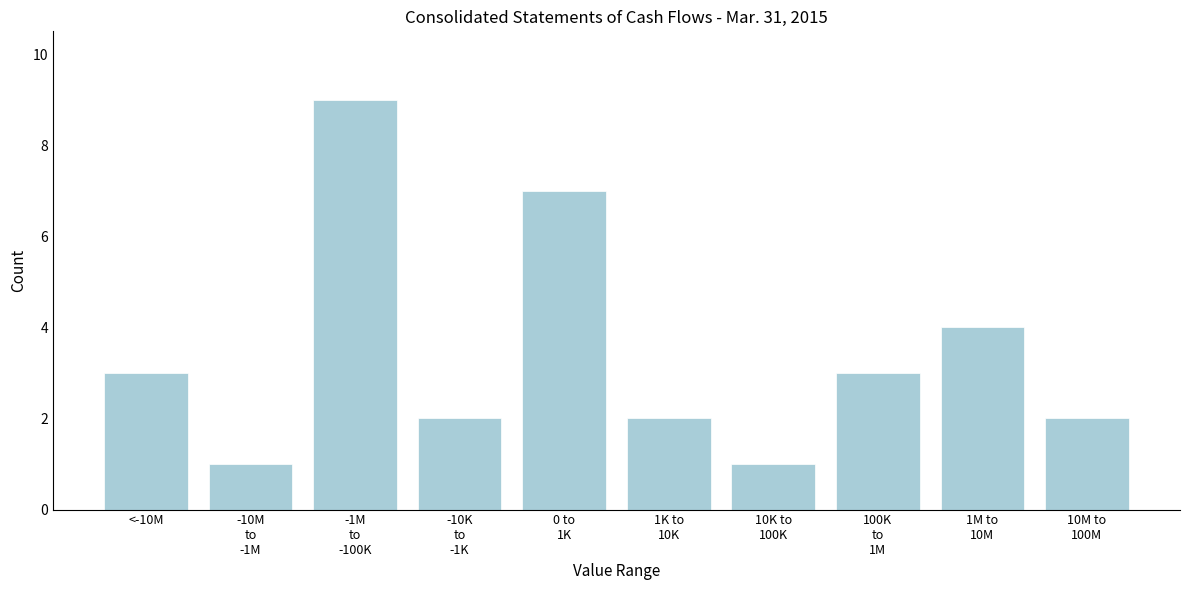

Reading left to right, list all the values displayed in this chart.

3	1	9	2	7	2	1	3	4	2